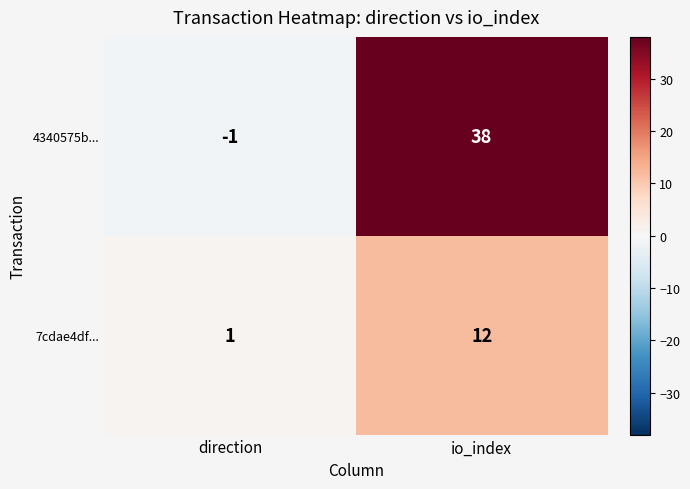

Reading left to right, what are all the values shown in this chart?

4340575b...: direction=-1	io_index=38
7cdae4df...: direction=1	io_index=12